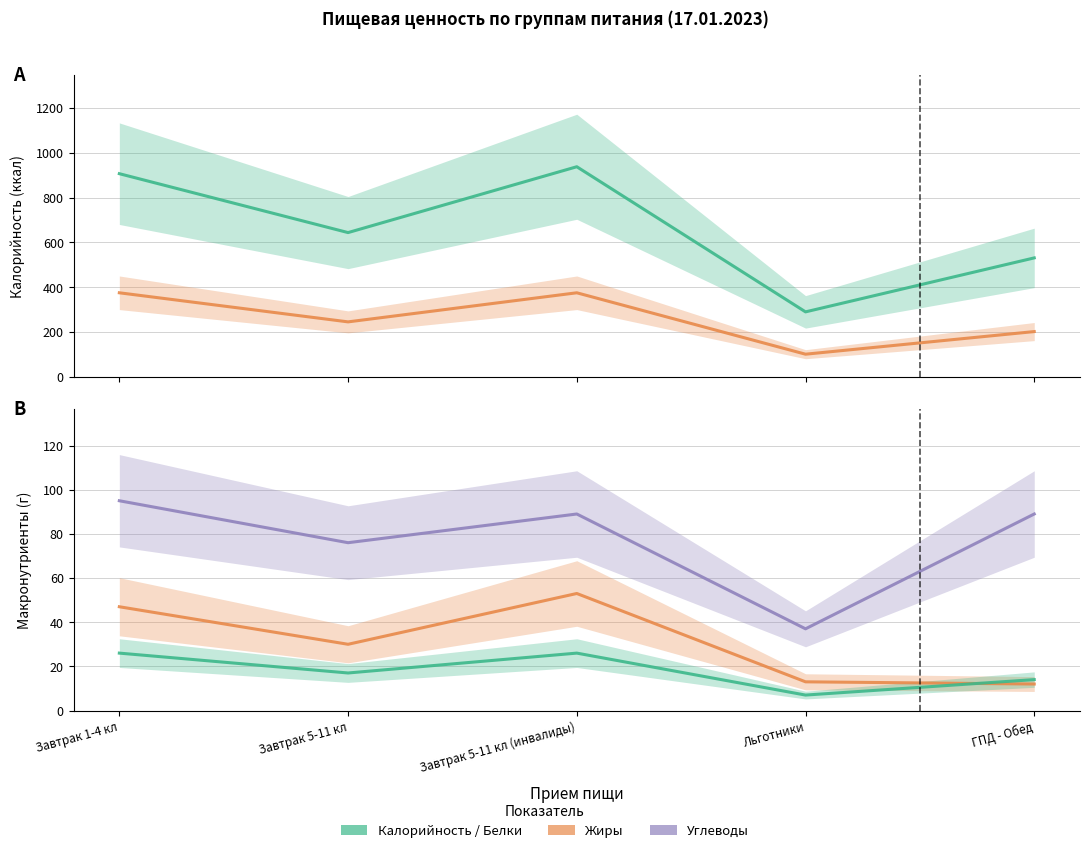

Does the chart have visible grid lines?

Yes